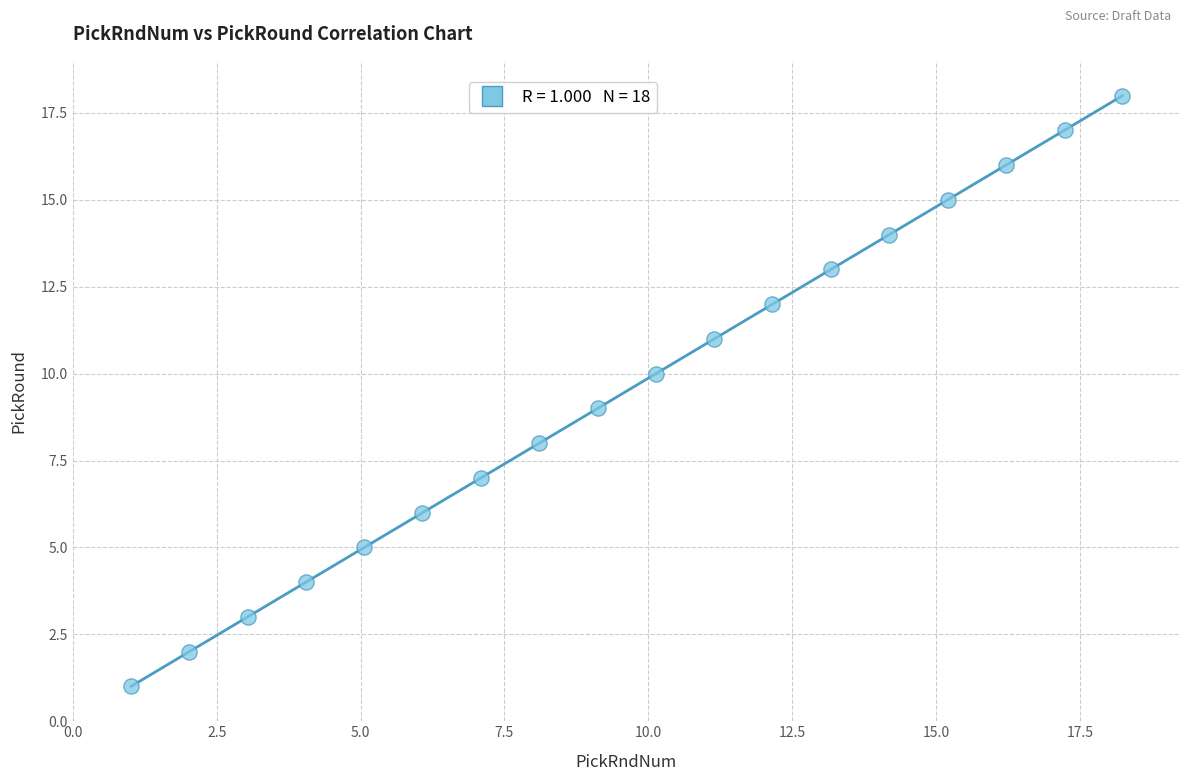

What is the range of Y values (max minus min)?

17